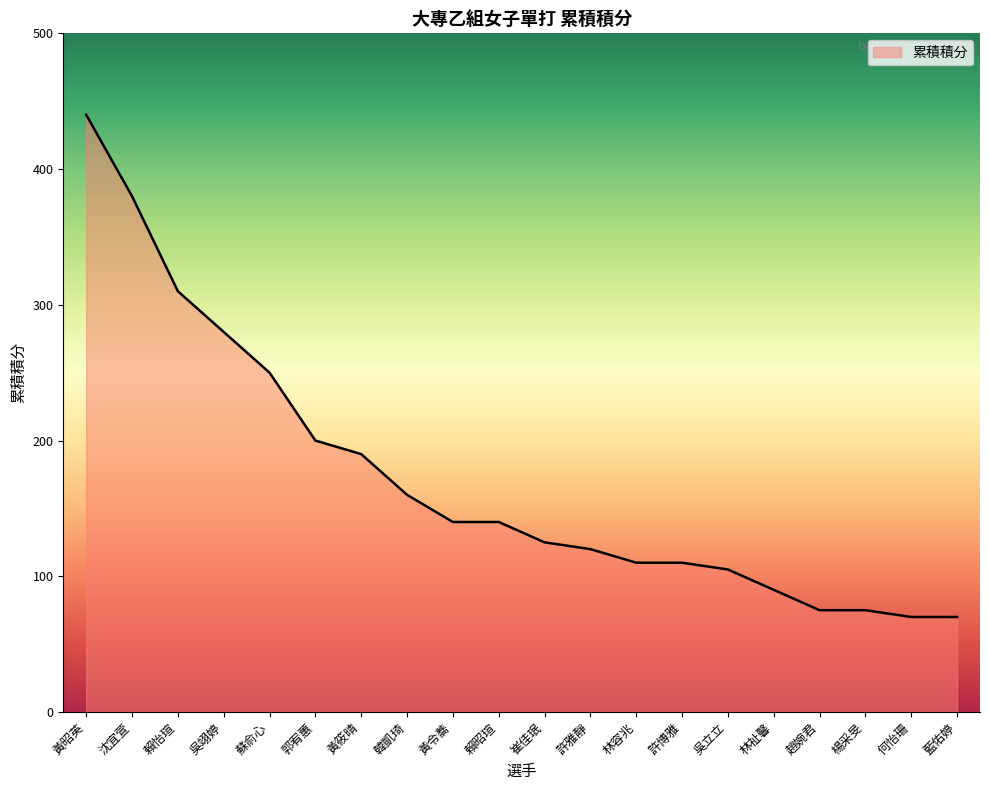

What is the change in value from 黃昭英 to 林容兆?

-330